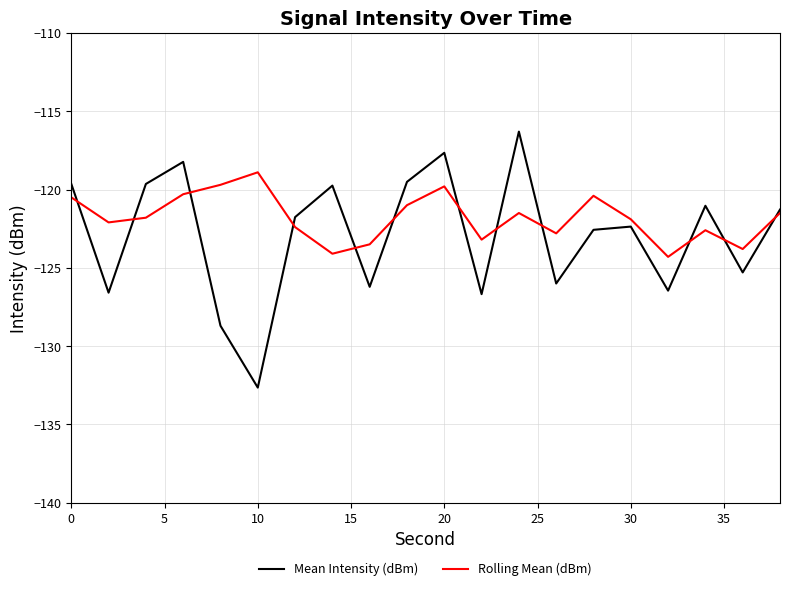

List the series in order of their overall mean, lowest first.

Mean Intensity (dBm), Rolling Mean (dBm)